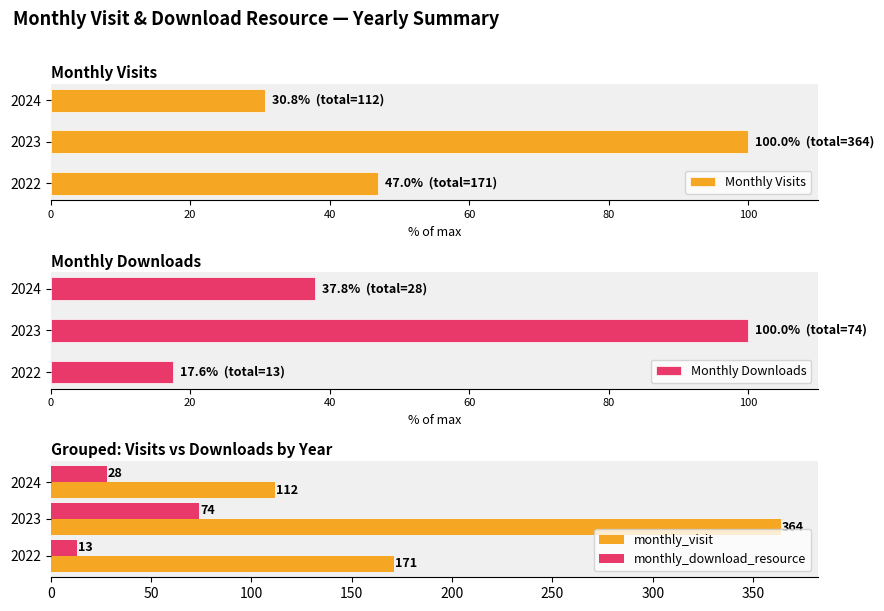

At which label is monthly_download_resource closest to 43?

2024